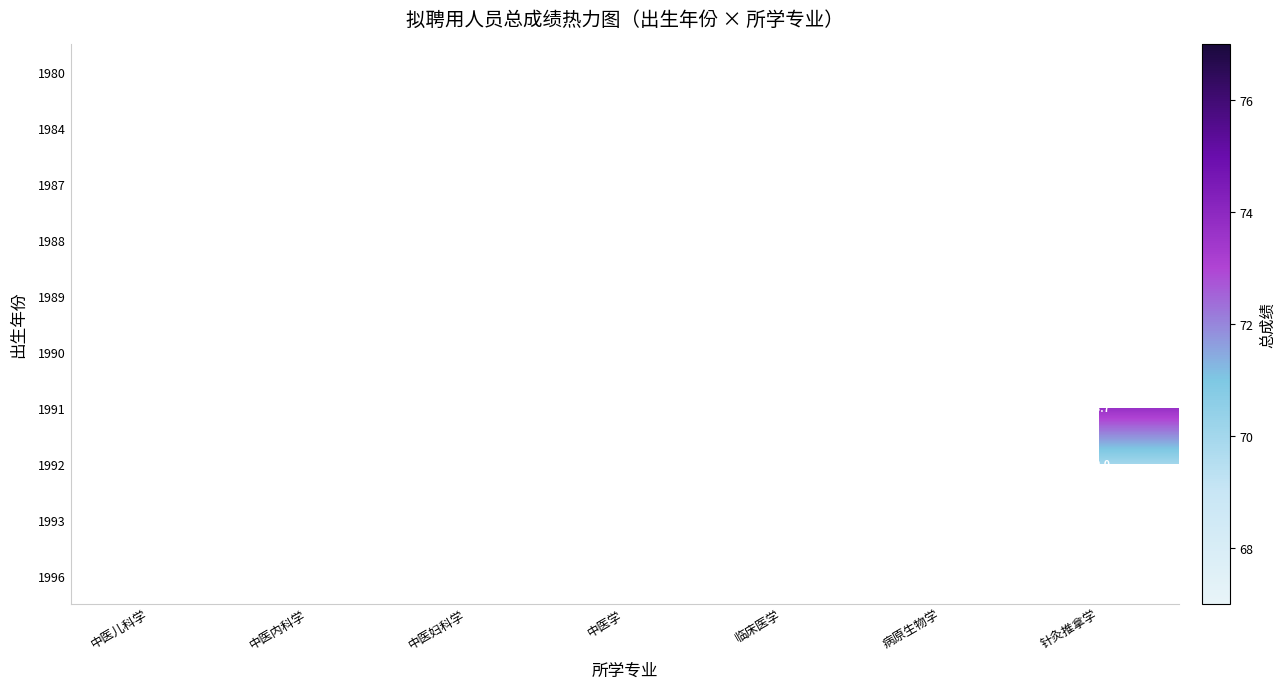

At which category does the chart reach its minimum across all series?

中医儿科学